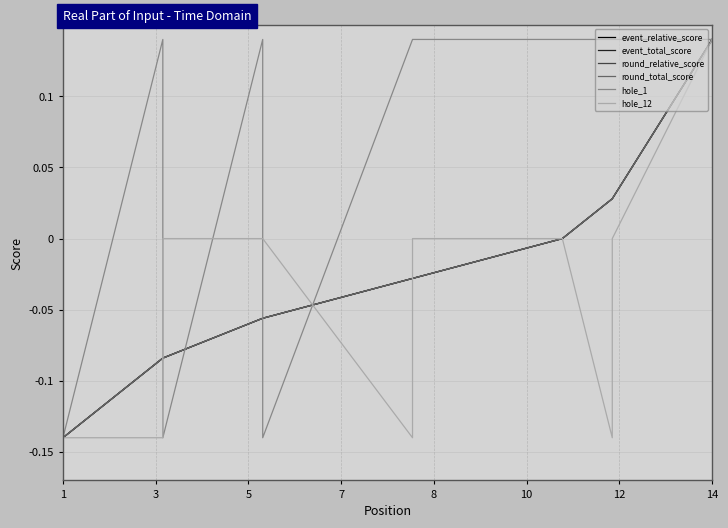

What is the total value across all series at 1?

-0.8